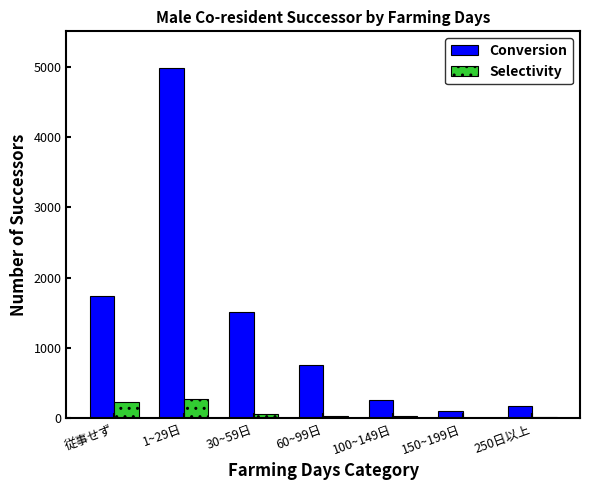

How many distinct data groups are displayed?

2